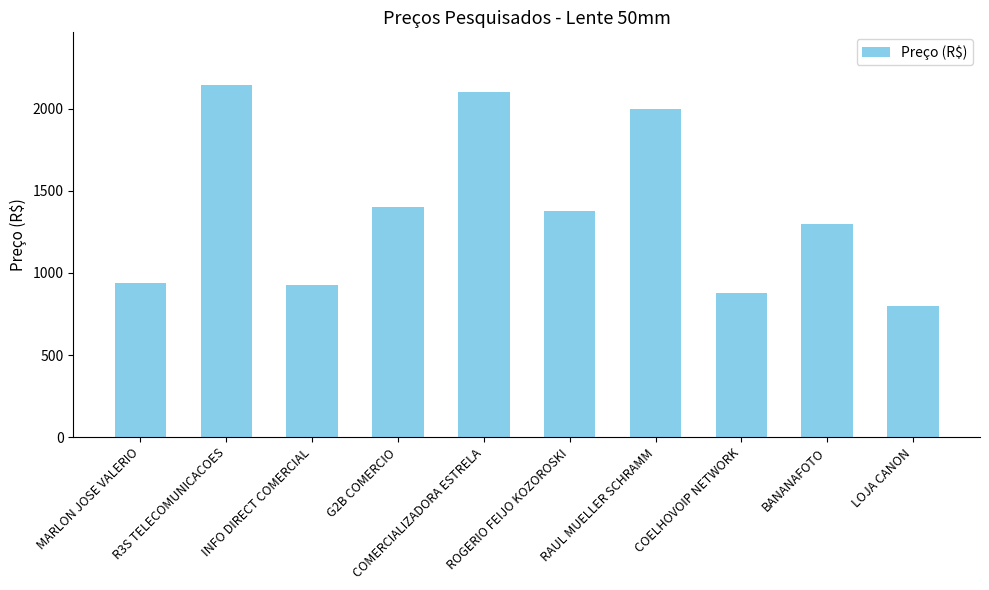

What is the maximum value shown in the chart?

2144.3